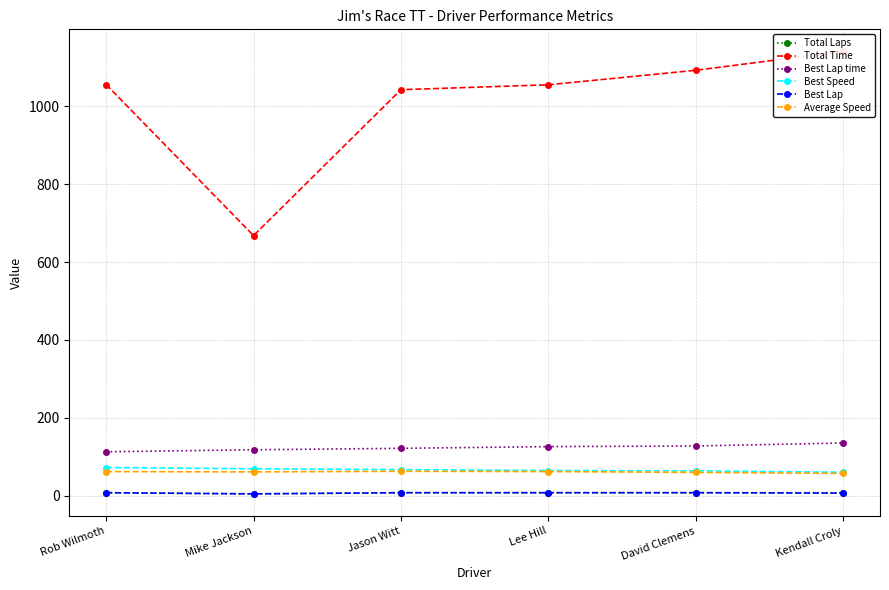

What is the highest value of the Best Lap time series?

135.6